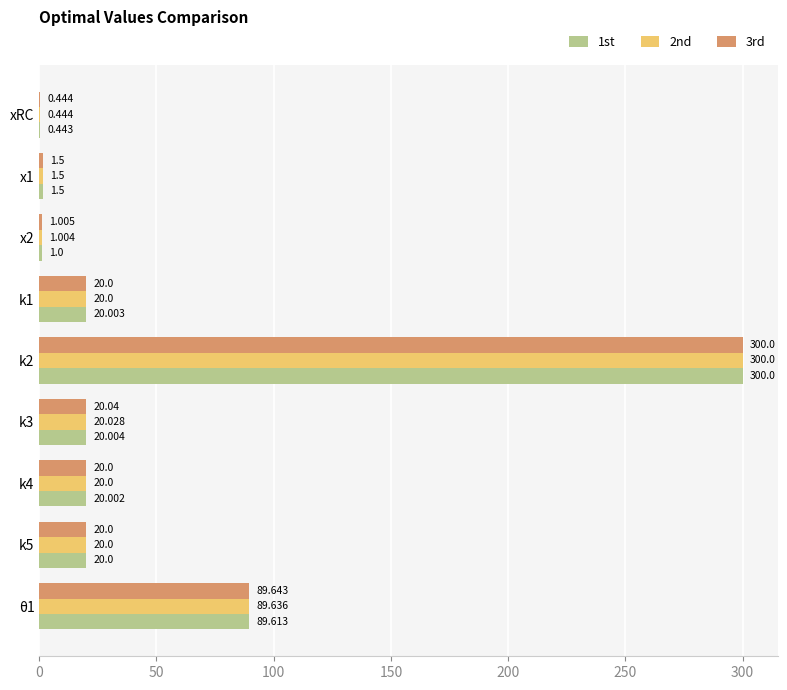

What is the average value of the 3rd series?

52.5